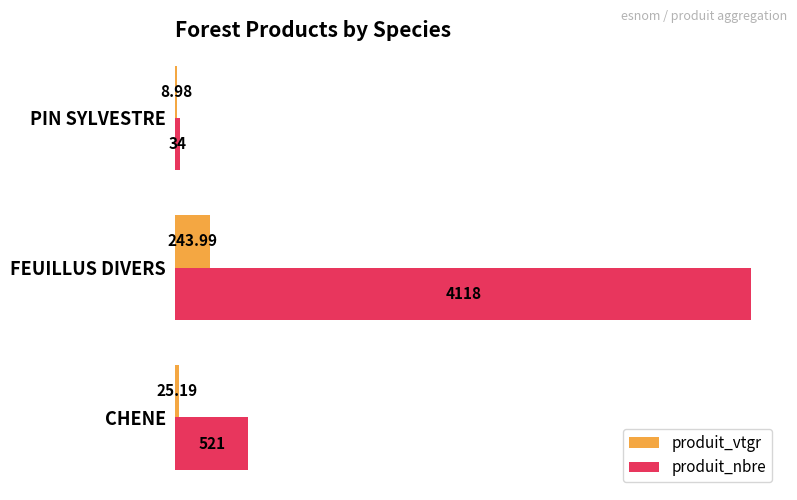

What is the sum of all produit_nbre values?

4673.0